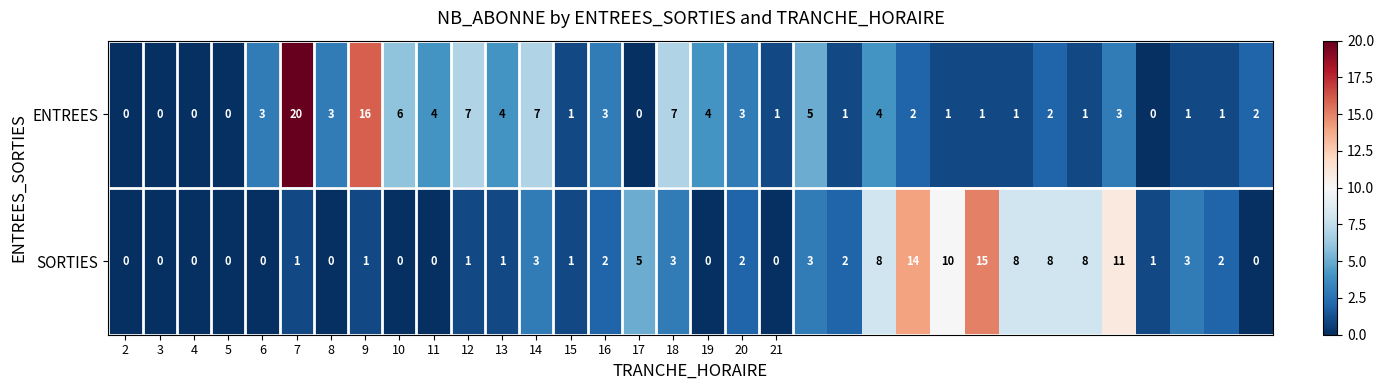

What is the difference between the maximum and minimum values in the ENTREES series?

20